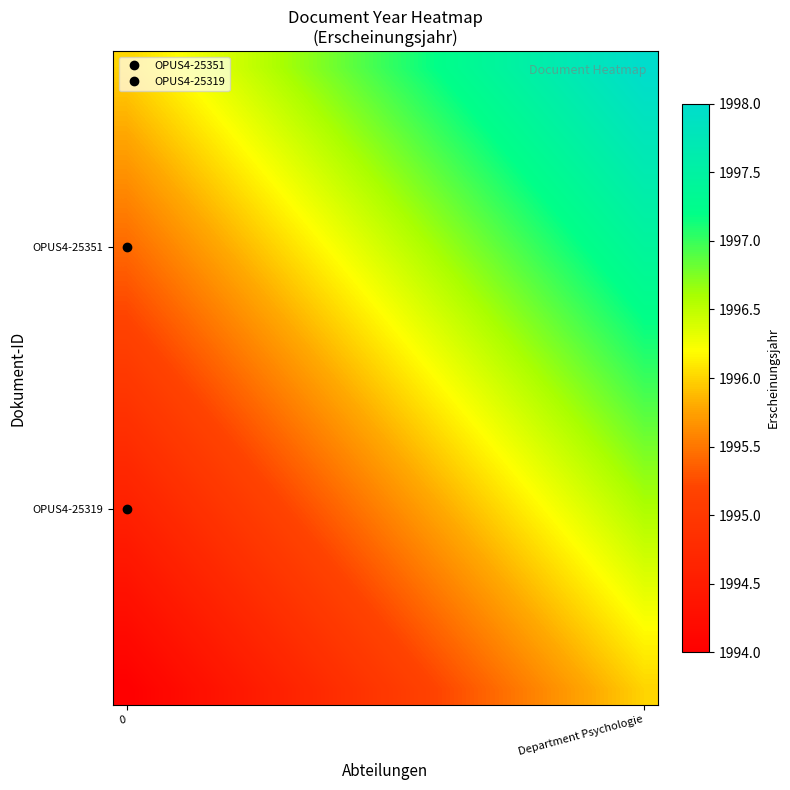

What is the smallest value displayed?

1994.0